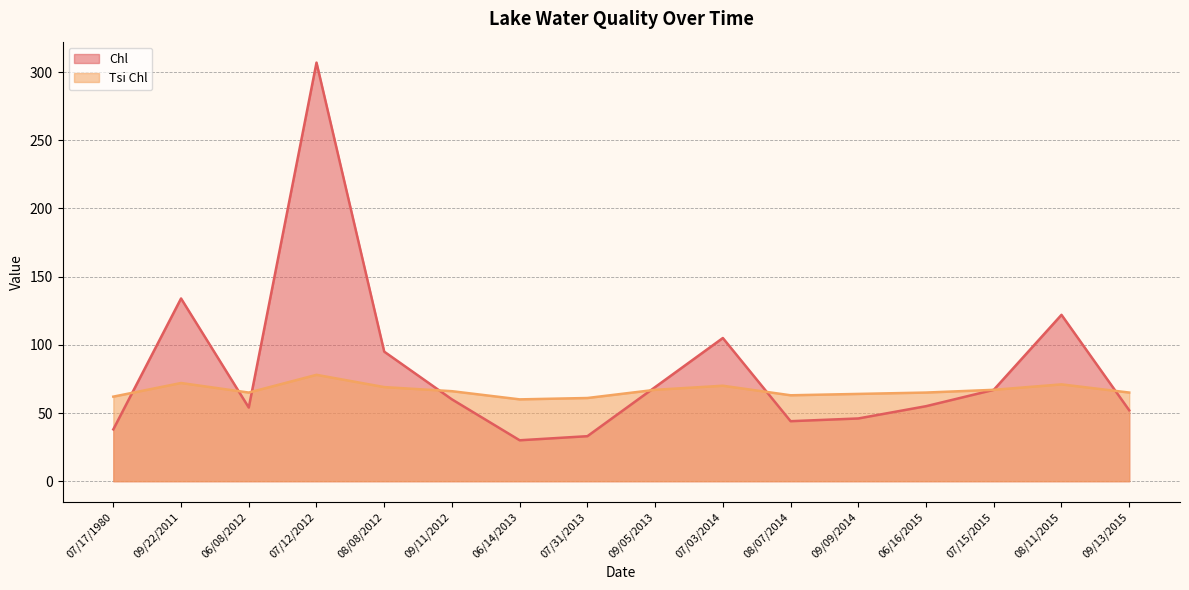

What is the difference between the Chl values at 09/09/2014 and 06/08/2012?

8